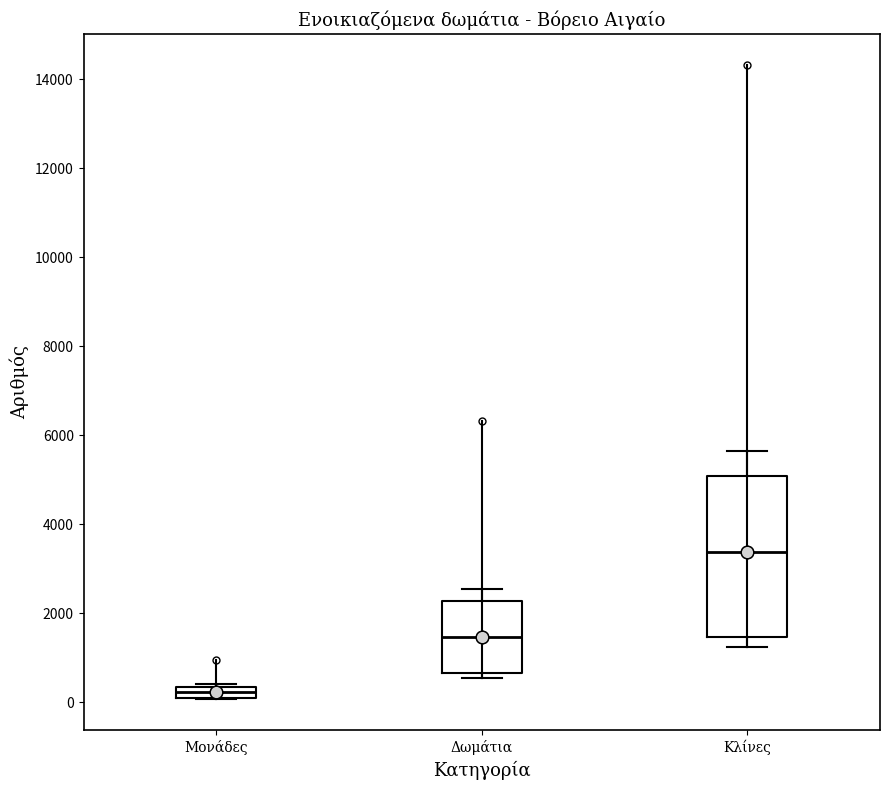

Where is the upper edge of the box for Δωμάτια on the y-axis? The values are not printed on the chart, so give them approximately, as read against the axis.

2200